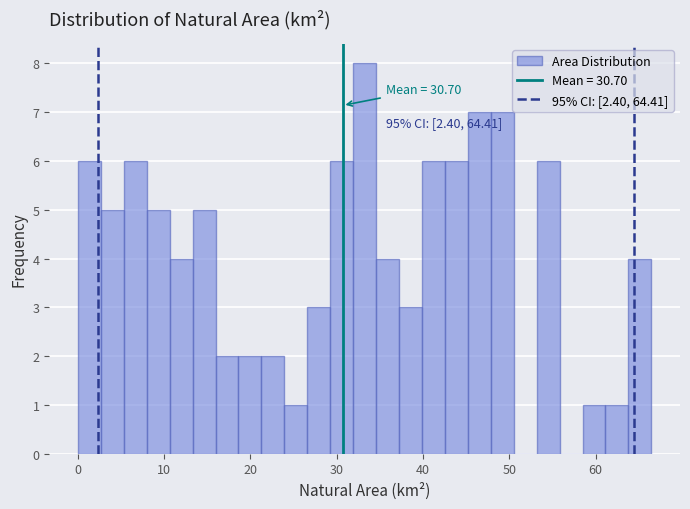

Around what value on the x-axis is the tallest bar? Give the approximate position of its centre, as read against the axis.

33